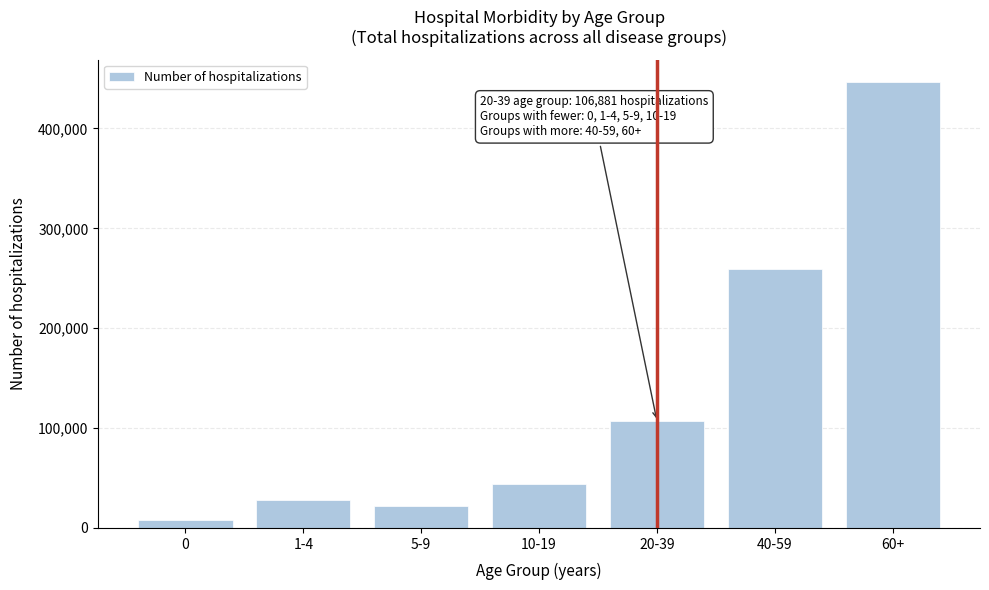

Reading left to right, transcribe all the data shown in this chart.

8010	27815	22116	44429	106881	259320	446642